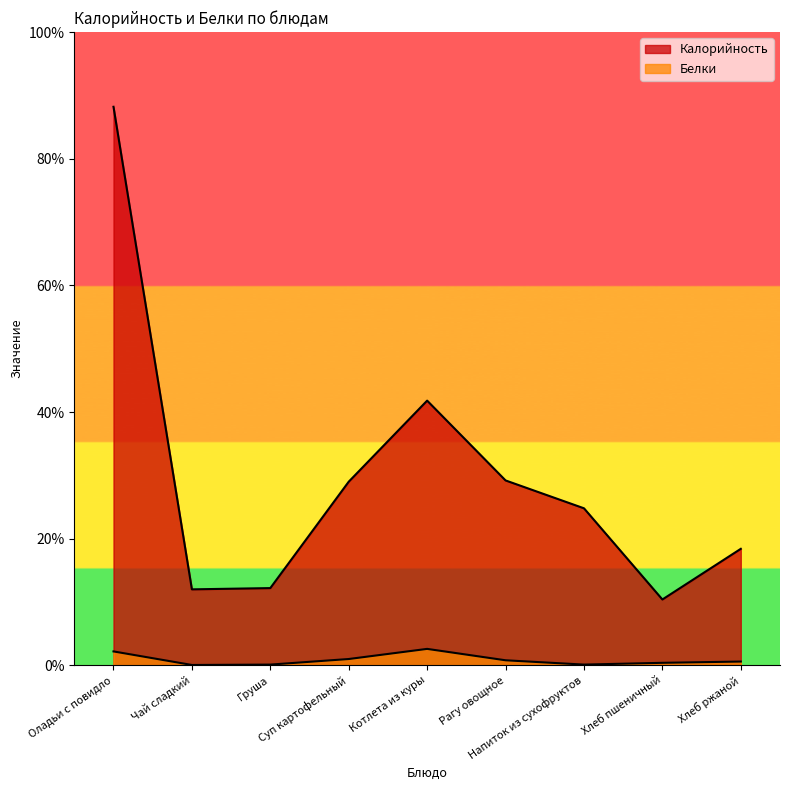

True or false: Калорийность and Белки intersect in this chart.

False